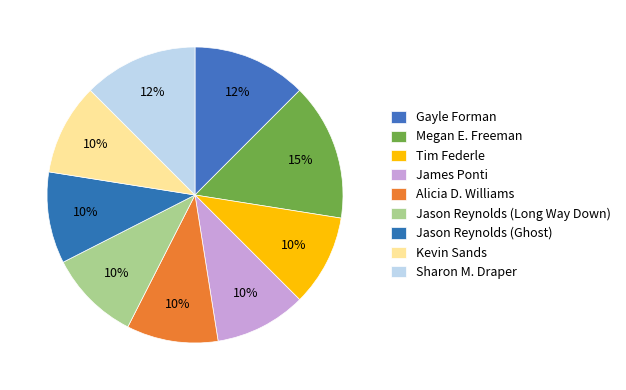

Which slice is the largest?

Megan E. Freeman